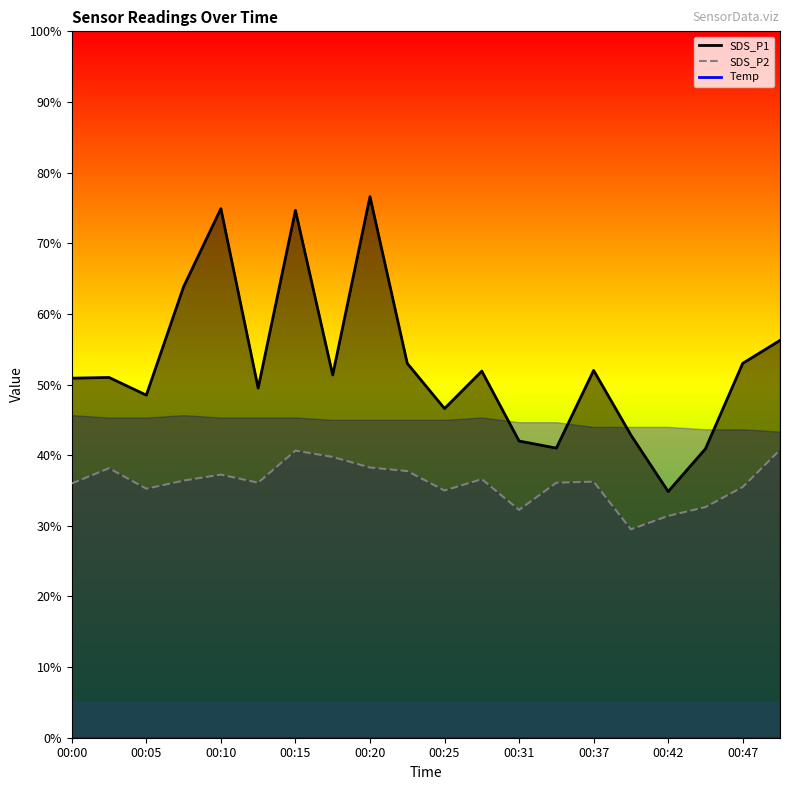

Where is SDS_P1_line nearest to the value 55?

19